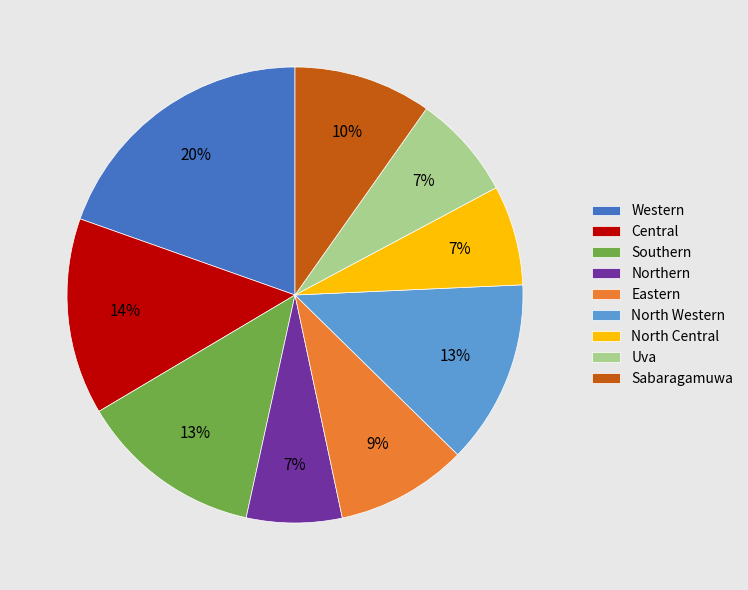

To the nearest percent, what is the difference between the Eastern and North Central slice percentages?

2%